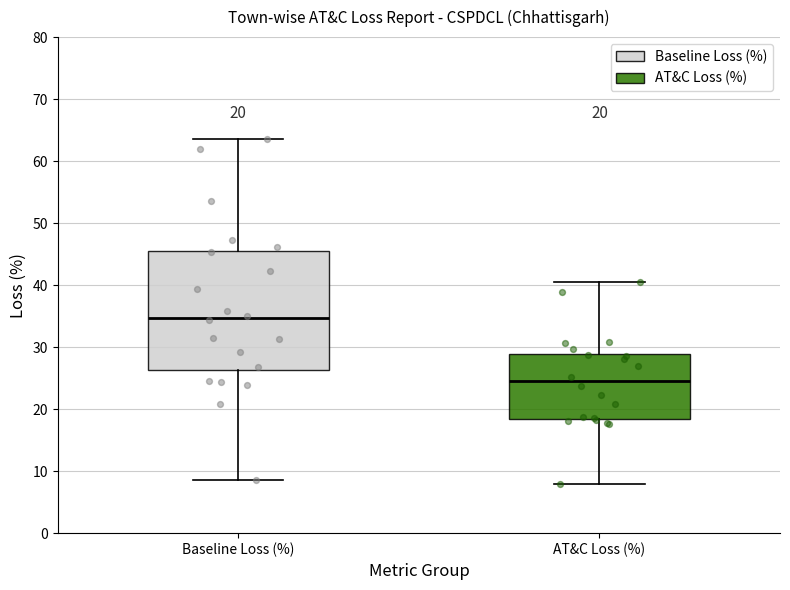

Which box has the highest median line?

Baseline Loss (%)